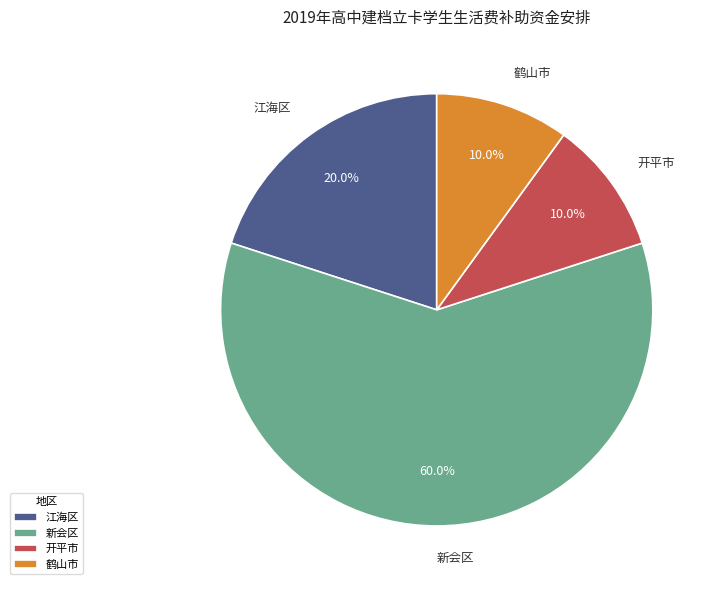

Do 开平市 and 江海区 together represent more than half of the pie?

No